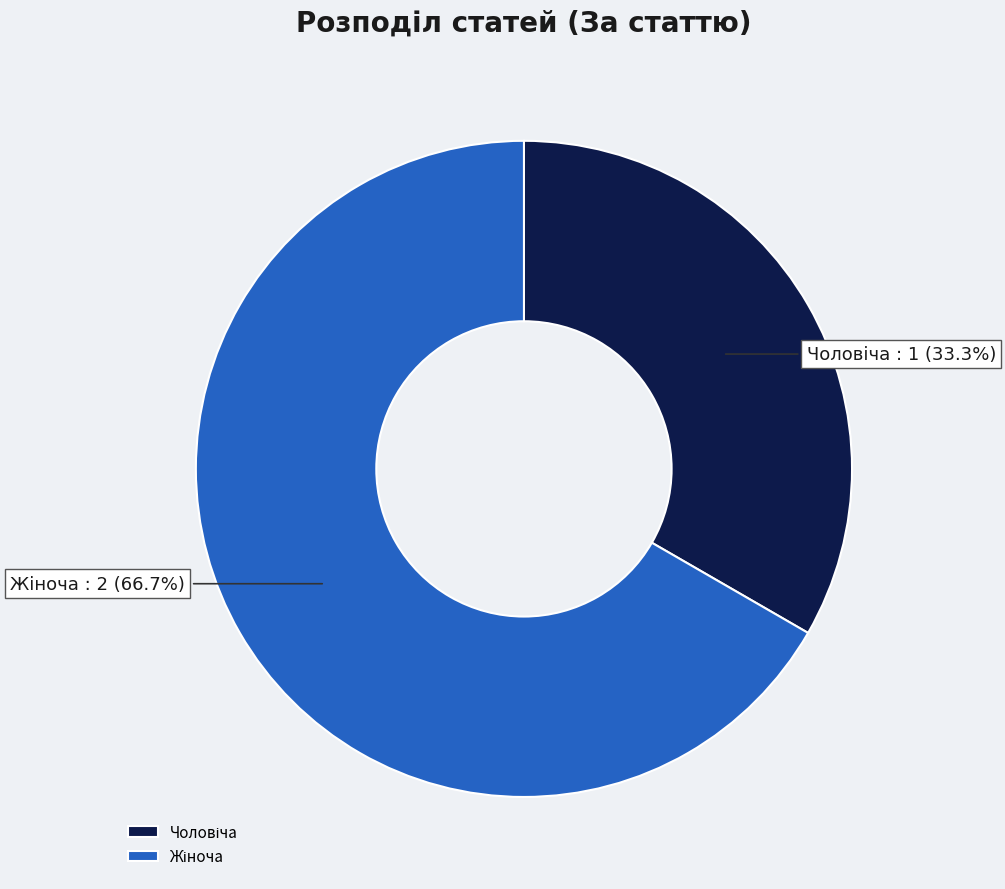

Count the number of slices in the pie.

2